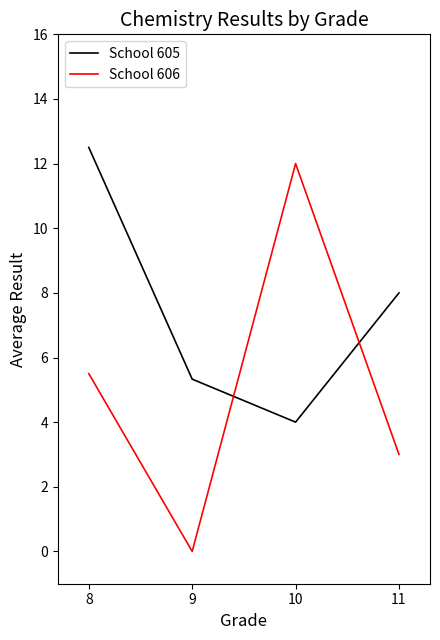

At which category does School 605 reach its first local valley?

10